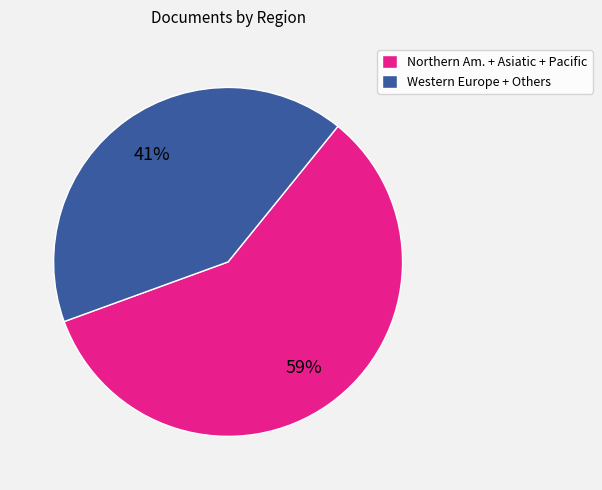

Rank the categories by value from highest to lowest.

Northern Am. + Asiatic + Pacific, Western Europe + Others